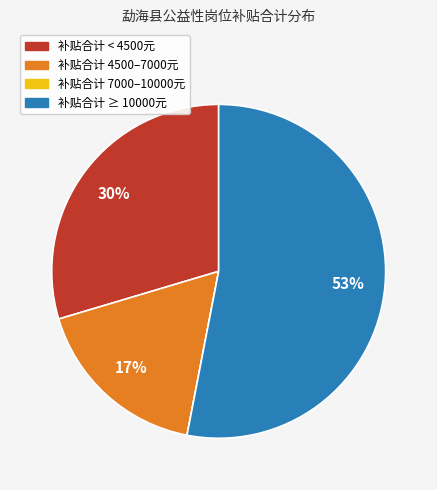

To the nearest percent, what percentage of the pie is 补贴合计 < 4500元?

30%